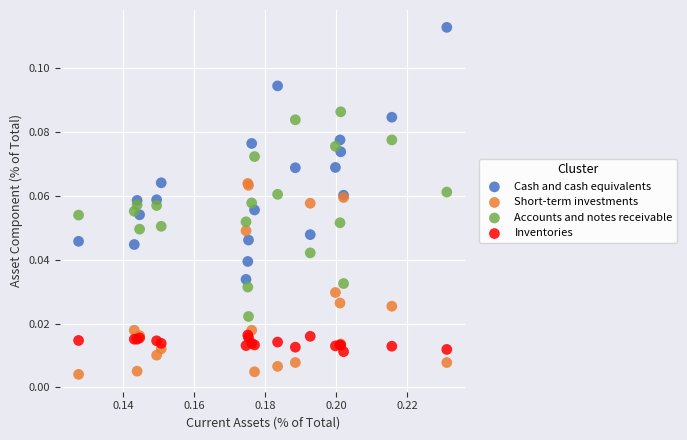

Which series reaches the minimum Y coordinate?

Short-term investments